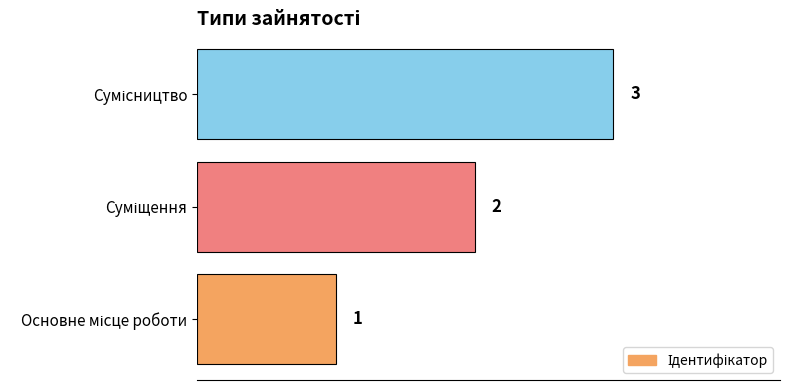

Count the values in the range 1 to 3.

3